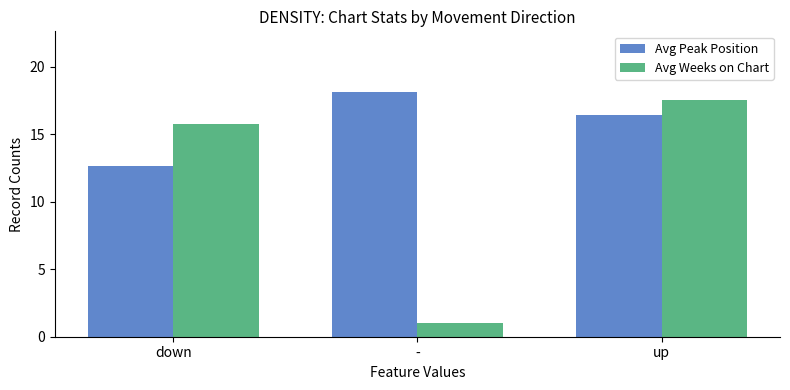

What is the average value of the Avg Weeks on Chart series?

11.4